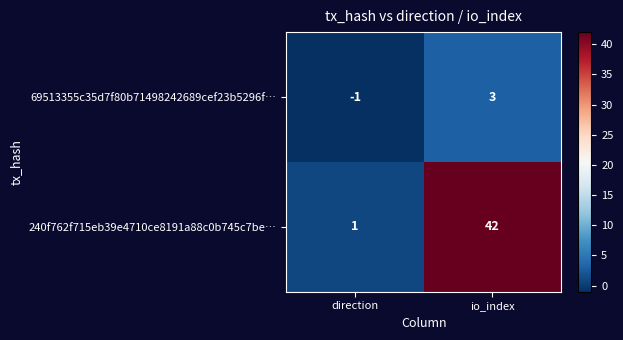

Reading right to left, transcribe all the data shown in this chart.

69513355c35d7f80b71498242689cef23b5296f…: io_index=3	direction=-1
240f762f715eb39e4710ce8191a88c0b745c7be…: io_index=42	direction=1